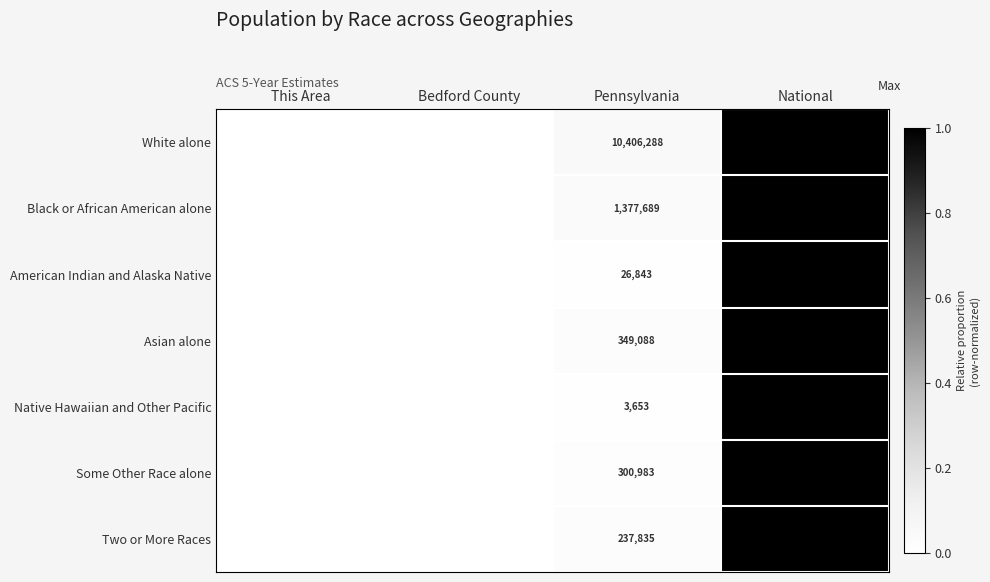

How many categories are shown in the chart?

4